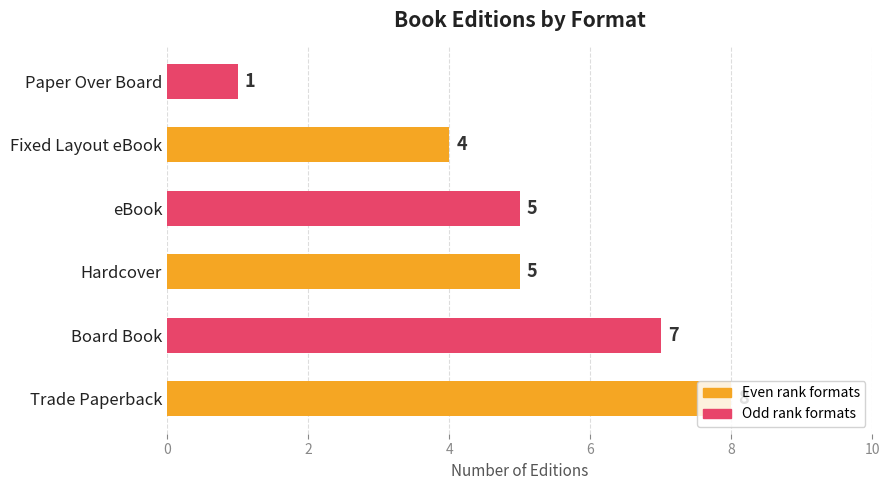

What is the ratio of the value at Hardcover to the value at Trade Paperback?

0.6